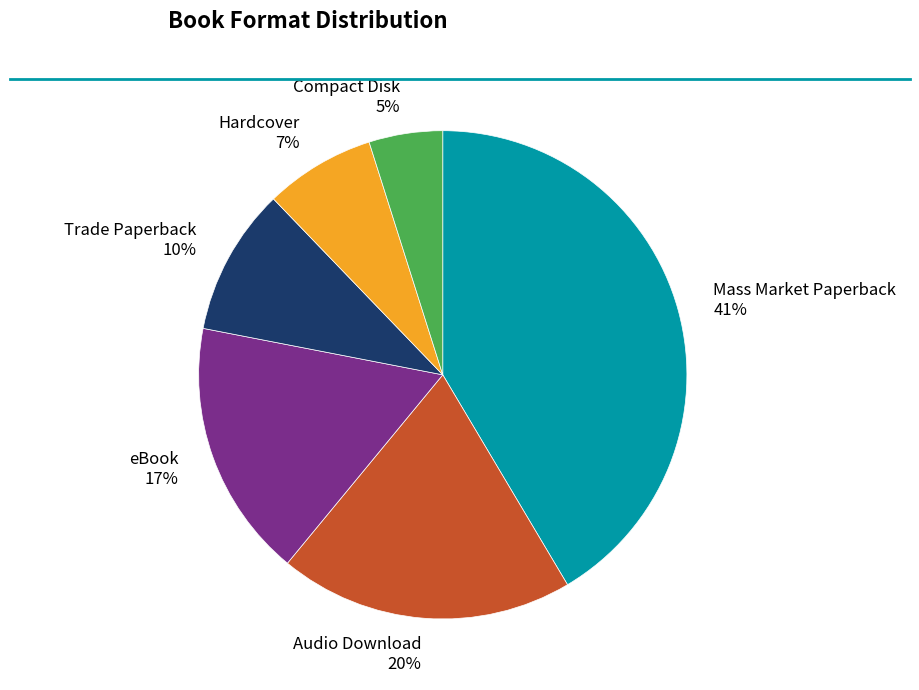

How many slices are in this pie chart?

6